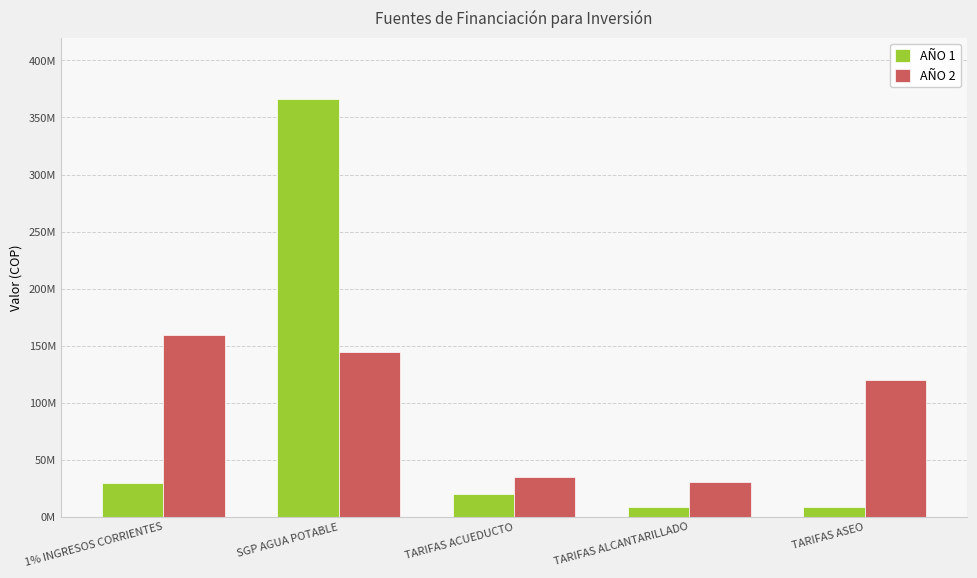

What is the spread (max minus min) of values at TARIFAS ACUEDUCTO?

14495507